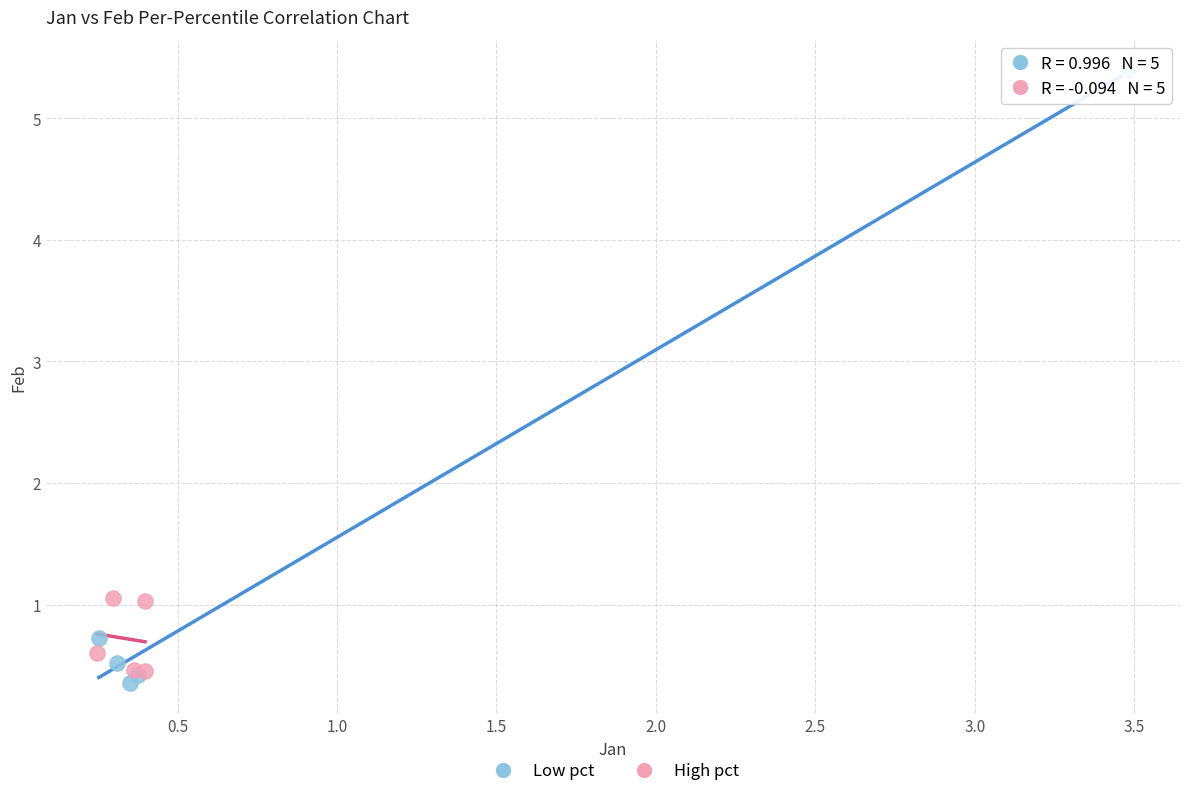

Which series has the largest Y range (max minus min)?

Low pct